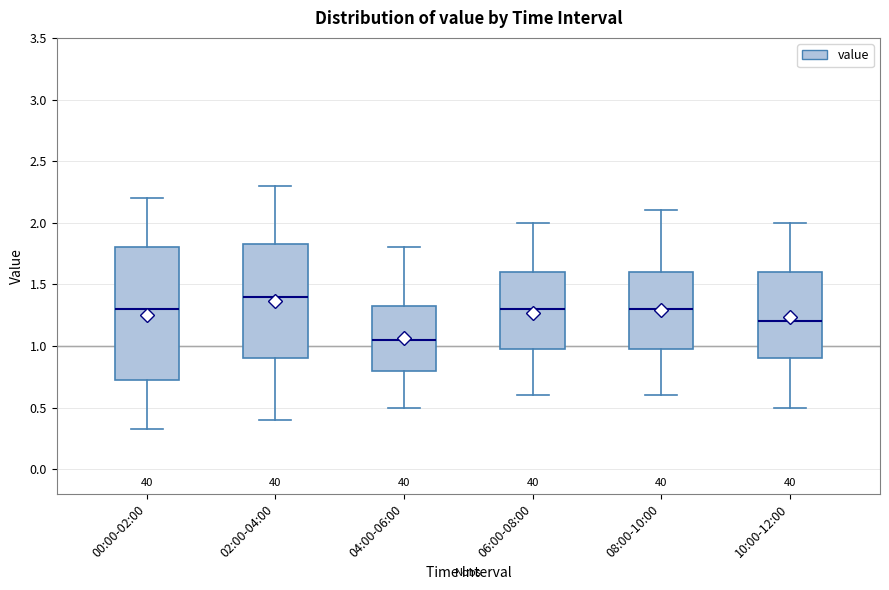

Which box has the highest median line?

02:00-04:00